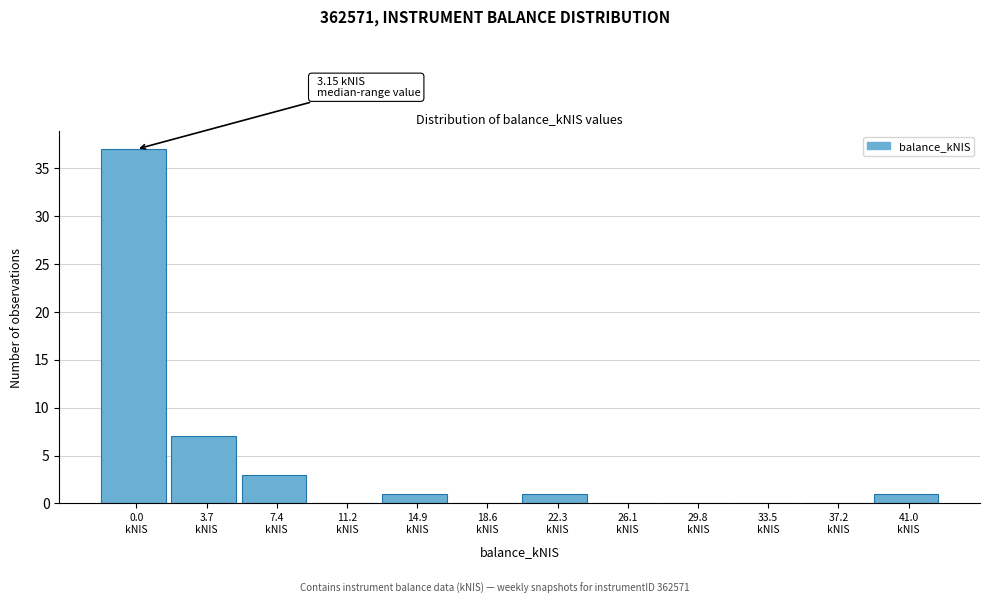

What is the sum of all values?

50